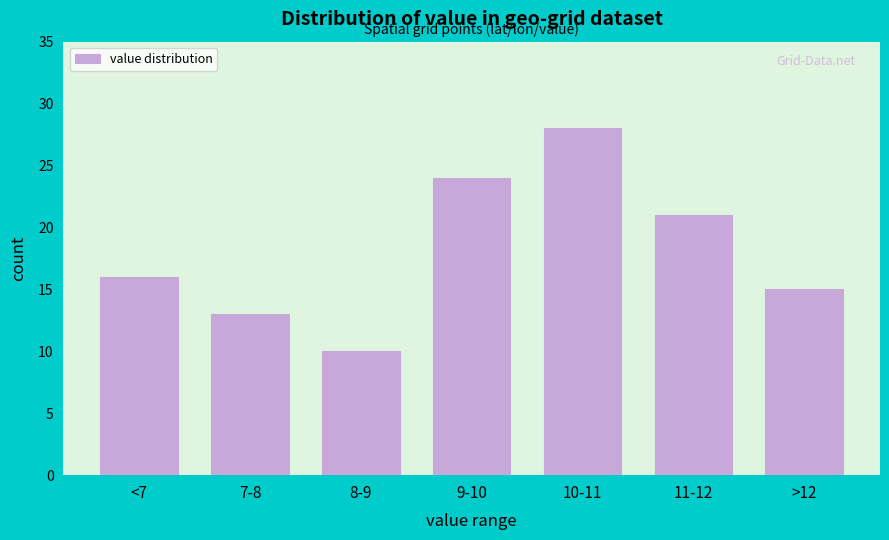

Reading left to right, what are all the values shown in this chart?

16	13	10	24	28	21	15